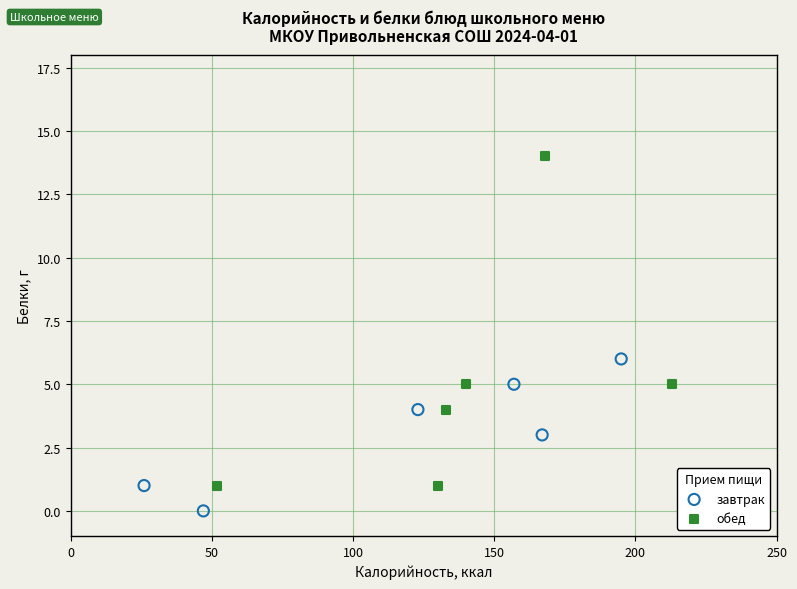

Which series has the widest spread of Y values?

обед